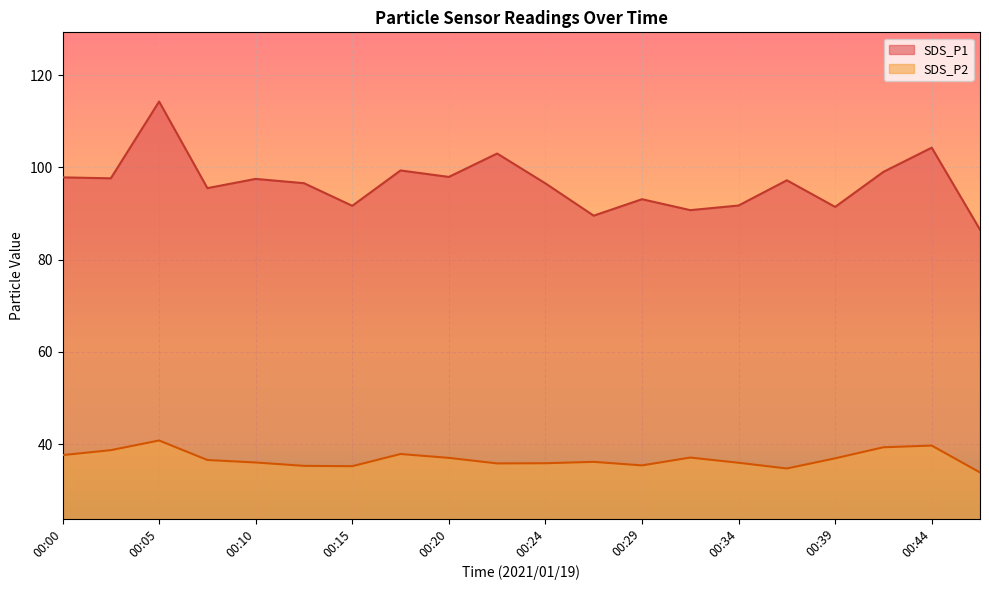

What is the value of the SDS_P1 point at the 17th from the left?

91.4